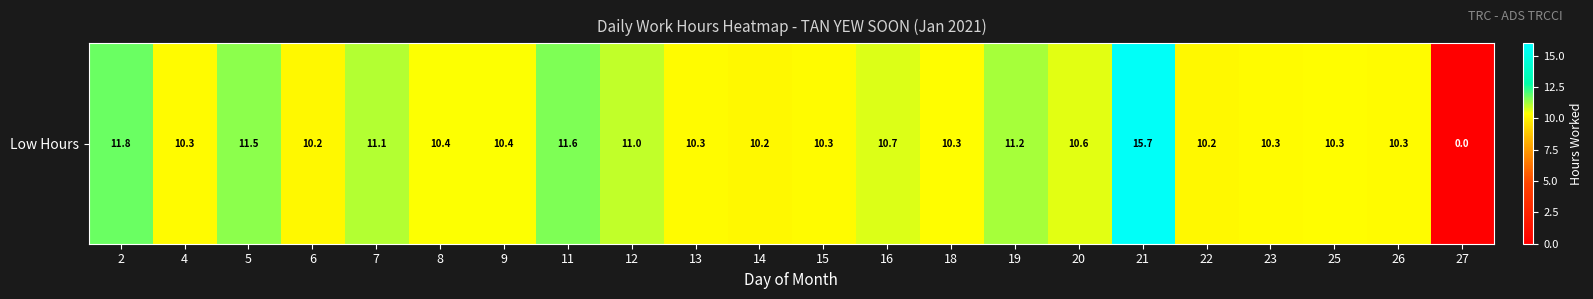

Reading left to right, list all the values displayed in this chart.

11.8	10.3	11.5	10.2	11.1	10.4	10.4	11.6	11.0	10.3	10.2	10.3	10.7	10.3	11.2	10.6	15.7	10.2	10.3	10.3	10.3	0.0